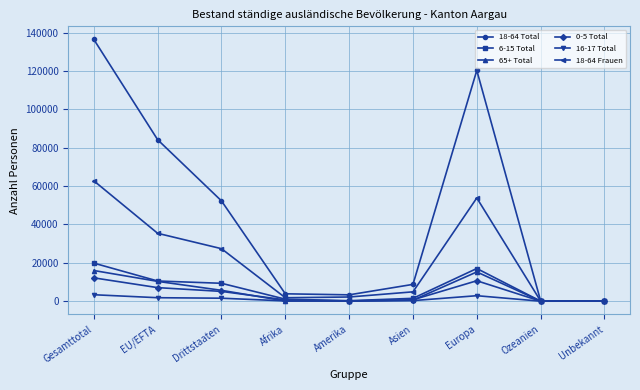

Which series has the largest total across all categories?

18-64 Total